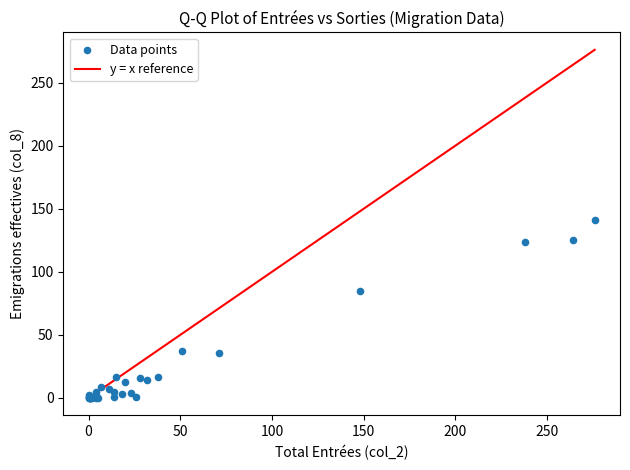

What Y value in the scatter plot is closest to 70?

85